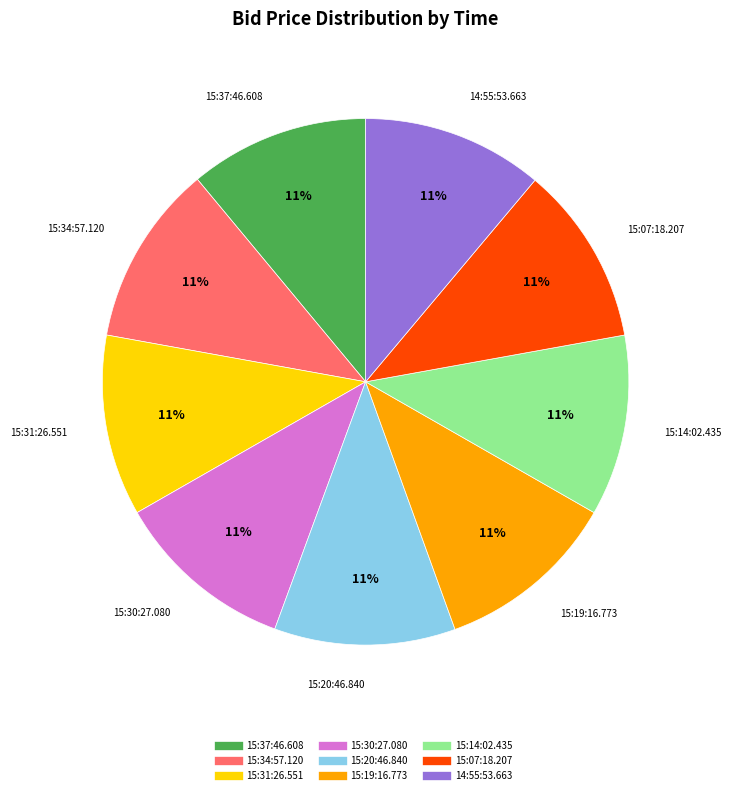

Is the sum of 15:14:02.435 and 15:19:16.773 greater than half?

No